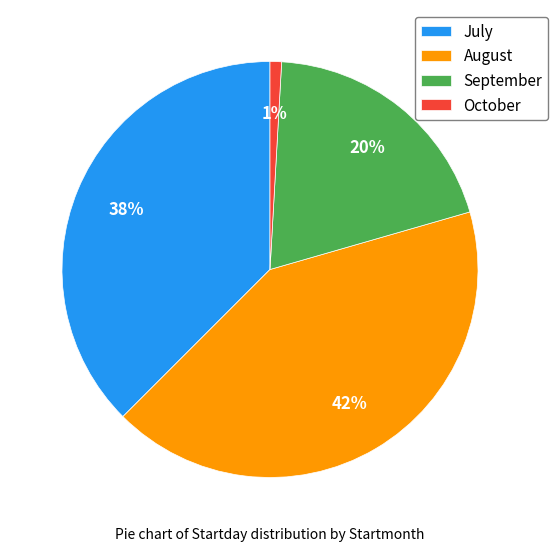

Does any single category account for the majority?

No